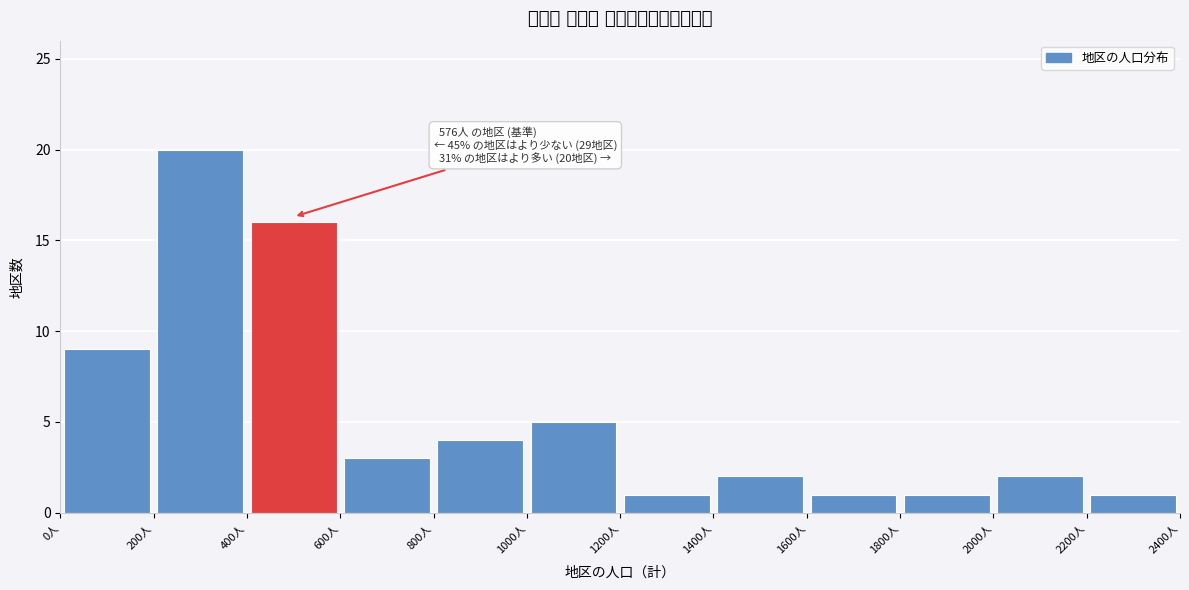

Over which range of the x-axis is the bar tallest?

200 to 400